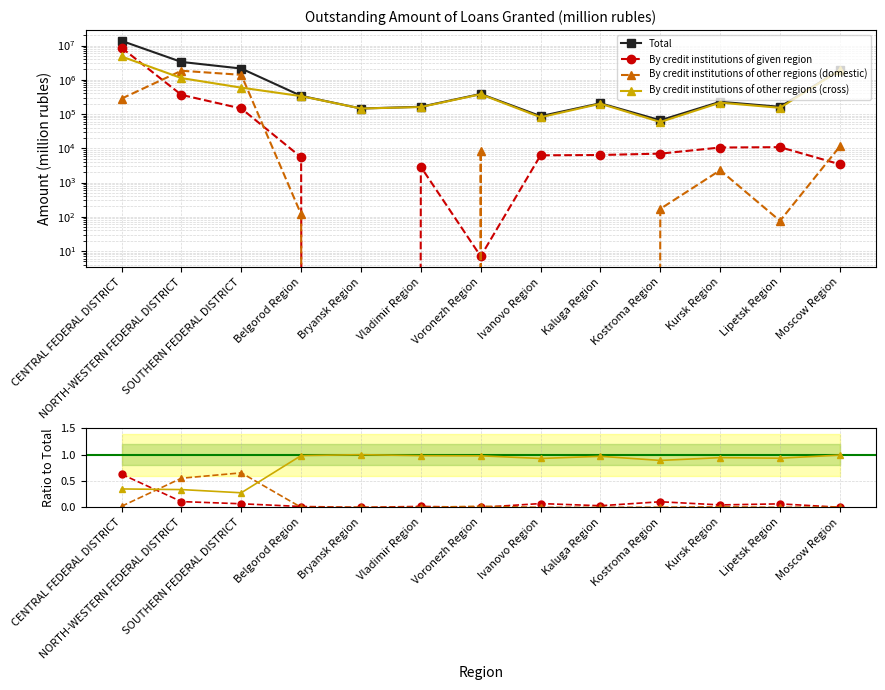

Reading left to right, what are all the values shown in this chart?

Total: 13694642.0	3318036.0	2129376.0	338765.0	144823.0	162838.0	385736.0	86697.0	206269.0	65591.0	227693.0	162547.0	1926630.0
By credit institutions of given region: 0.6	0.1	0.1	0.0	0.0	0.0	0.0	0.1	0.0	0.1	0.0	0.1	0.0
By credit institutions of other regions (domestic): 0.0	0.6	0.7	0.0	0.0	0.0	0.0	0.0	0.0	0.0	0.0	0.0	0.0
By credit institutions of other regions (cross): 0.3	0.3	0.3	1.0	1.0	1.0	1.0	0.9	1.0	0.9	0.9	0.9	1.0